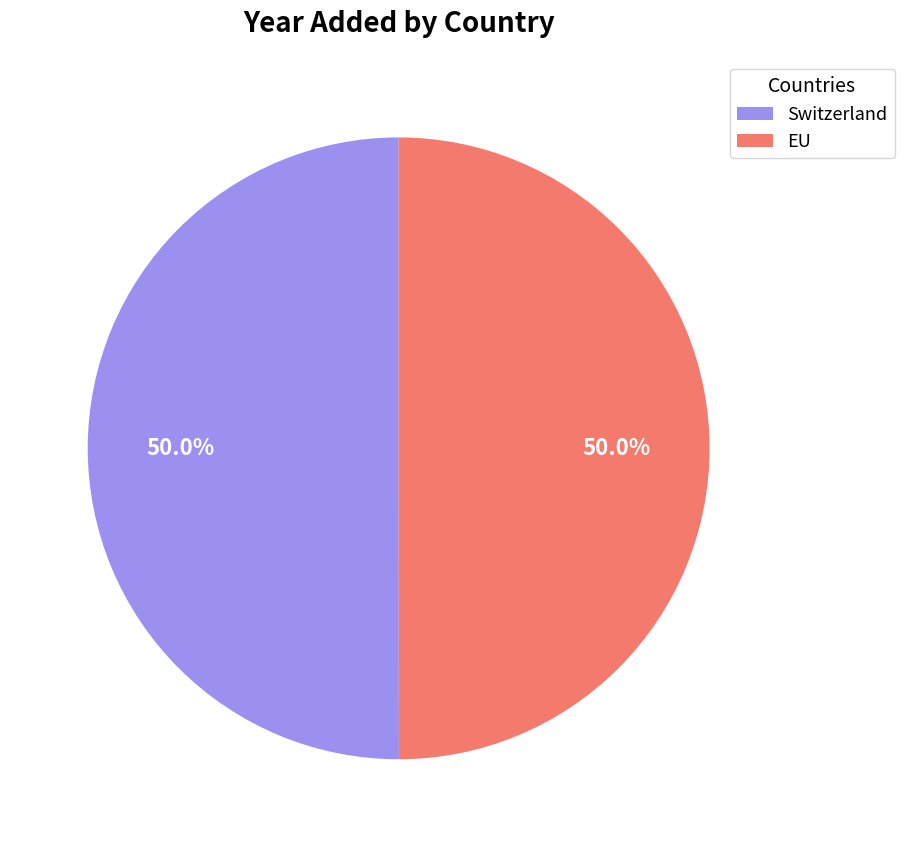

The EU slice represents 50% of the pie. True or false?

True